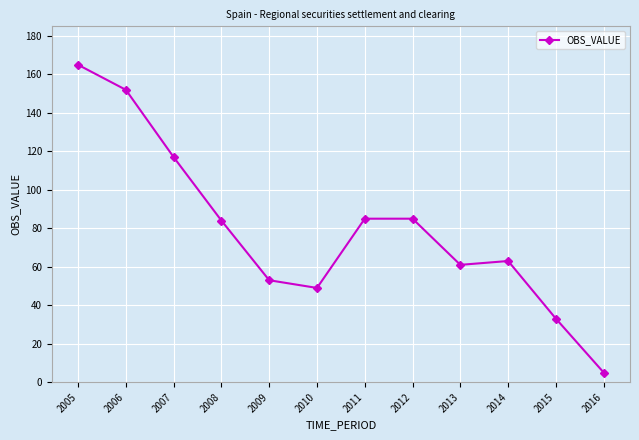

Reading right to left, transcribe all the data shown in this chart.

5	33	63	61	85	85	49	53	84	117	152	165